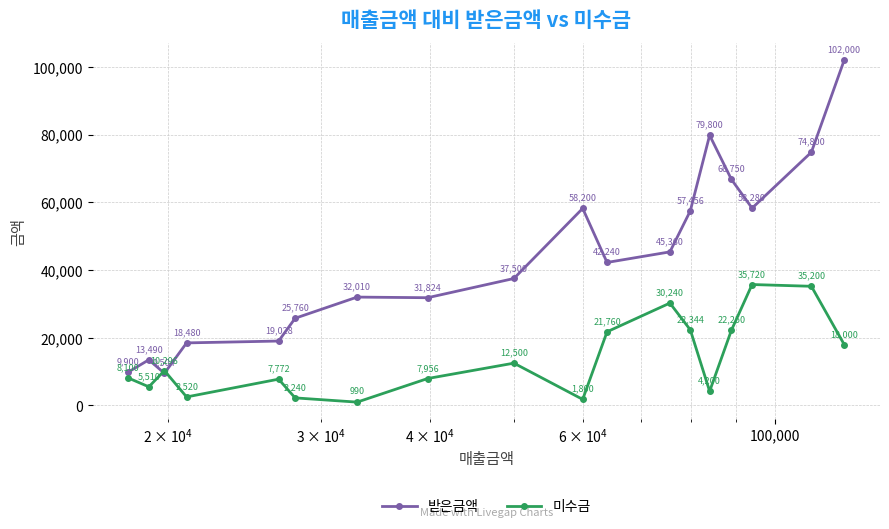

Which series has the largest range (max minus min)?

받은금액